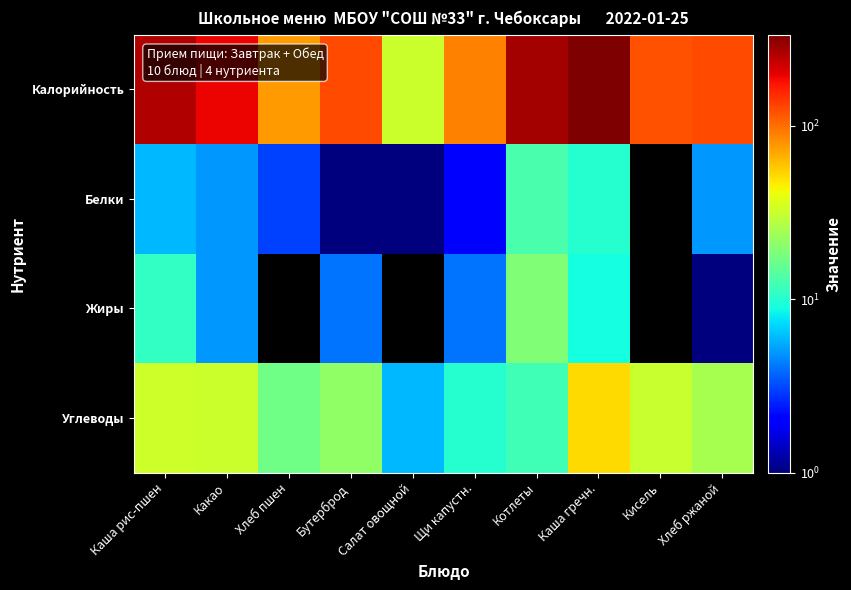

Reading left to right, extract all data points from this chart.

Калорийность: Каша рис-пшен=260	Какао=190	Хлеб пшен=75	Бутерброд=126	Салат овощной=32	Щи капустн.=88	Котлеты=276	Каша гречн.=335	Кисель=118	Хлеб ржаной=126
Белки: Каша рис-пшен=6	Какао=5	Хлеб пшен=3	Бутерброд=1	Салат овощной=1	Щи капустн.=2	Котлеты=13	Каша гречн.=10	Кисель=0	Хлеб ржаной=5
Жиры: Каша рис-пшен=11	Какао=5	Хлеб пшен=0	Бутерброд=4	Салат овощной=0	Щи капустн.=4	Котлеты=19	Каша гречн.=9	Кисель=0	Хлеб ржаной=1
Углеводы: Каша рис-пшен=33	Какао=32	Хлеб пшен=17	Бутерброд=21	Салат овощной=6	Щи капустн.=10	Котлеты=12	Каша гречн.=51	Кисель=31	Хлеб ржаной=25